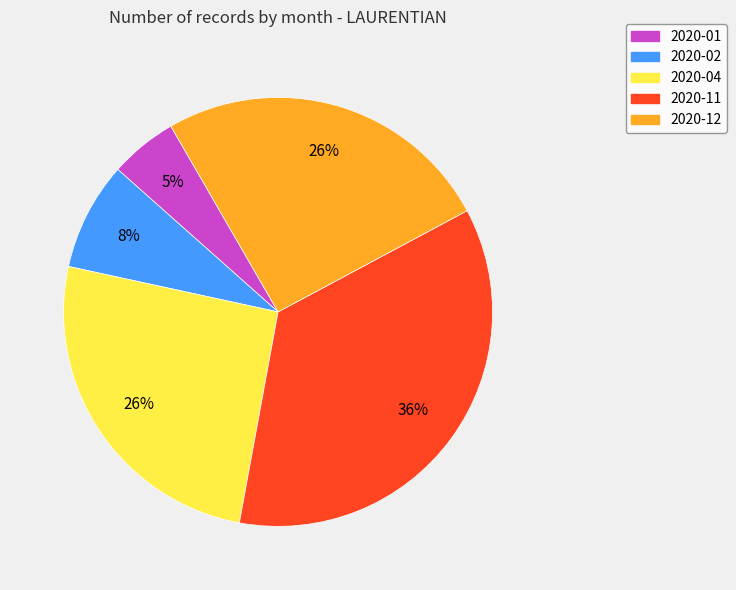

To the nearest percent, what is the combined percentage of 2020-11 and 2020-12?

61%